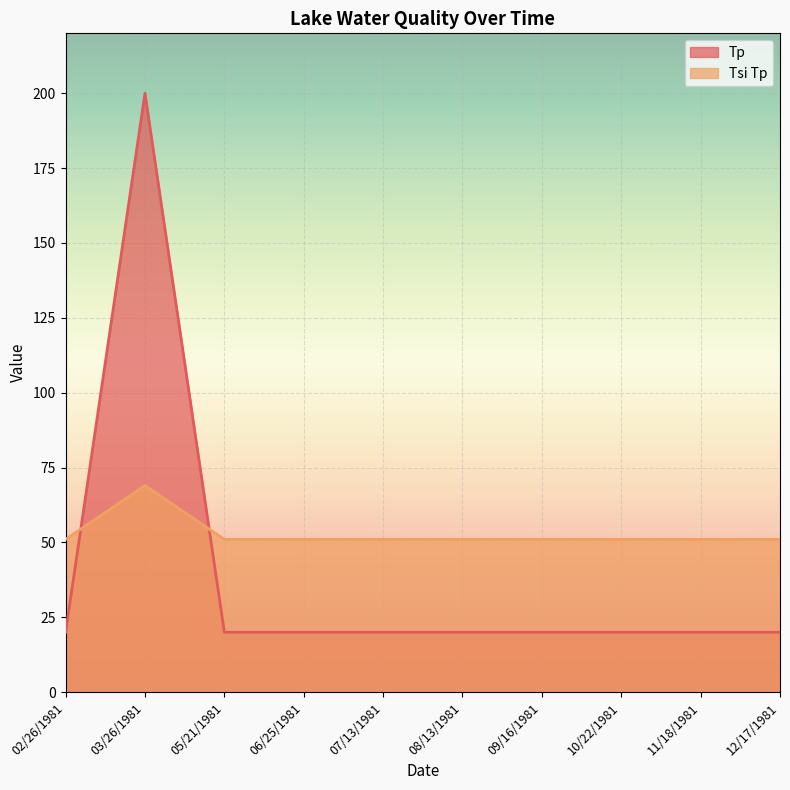

How many times do Tp and Tsi Tp cross each other?

2